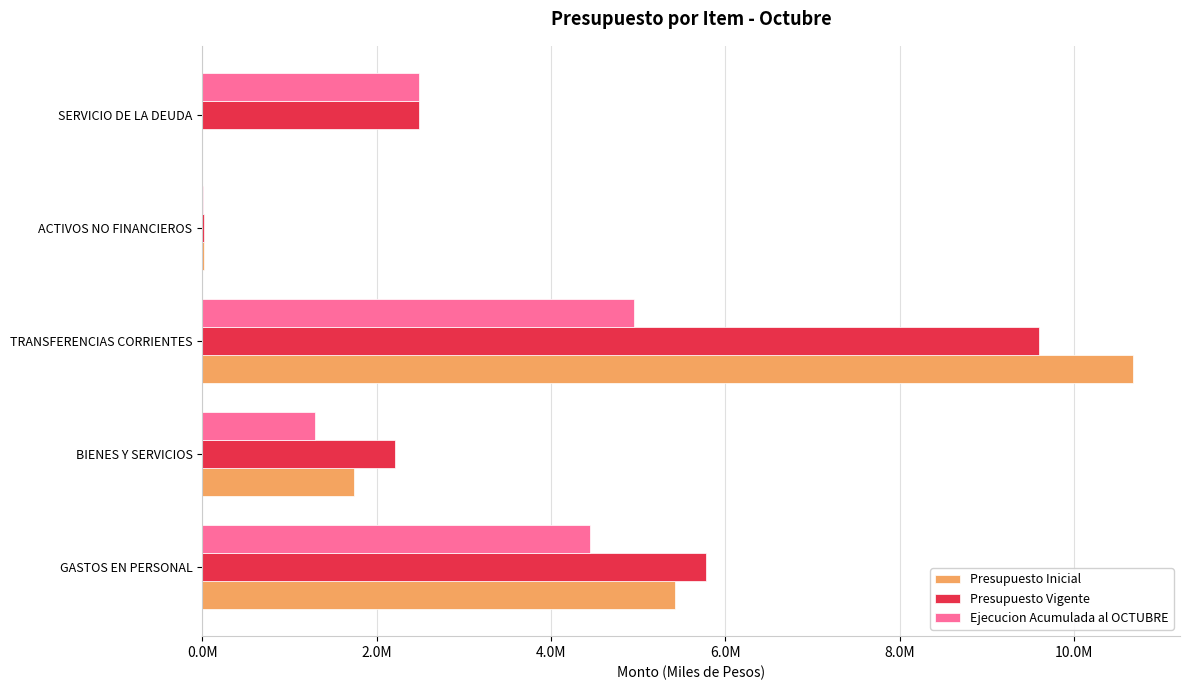

What are all the series names shown in the legend?

Presupuesto Inicial, Presupuesto Vigente, Ejecucion Acumulada al OCTUBRE